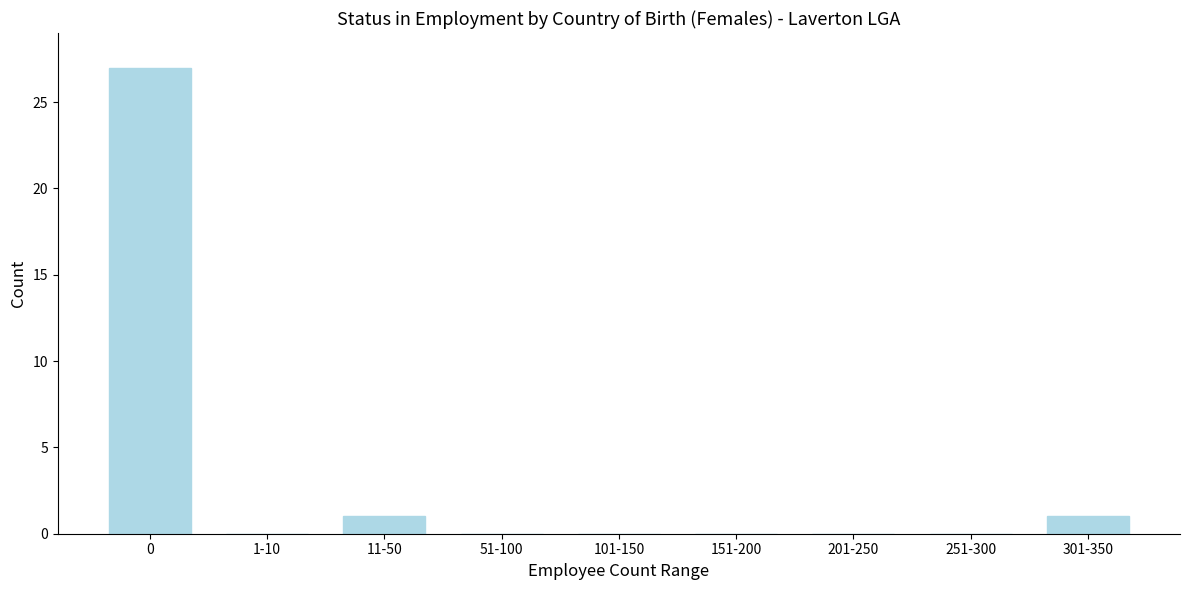

Reading left to right, what are all the values shown in this chart?

0=27	1-10=0	11-50=1	51-100=0	101-150=0	151-200=0	201-250=0	251-300=0	301-350=1